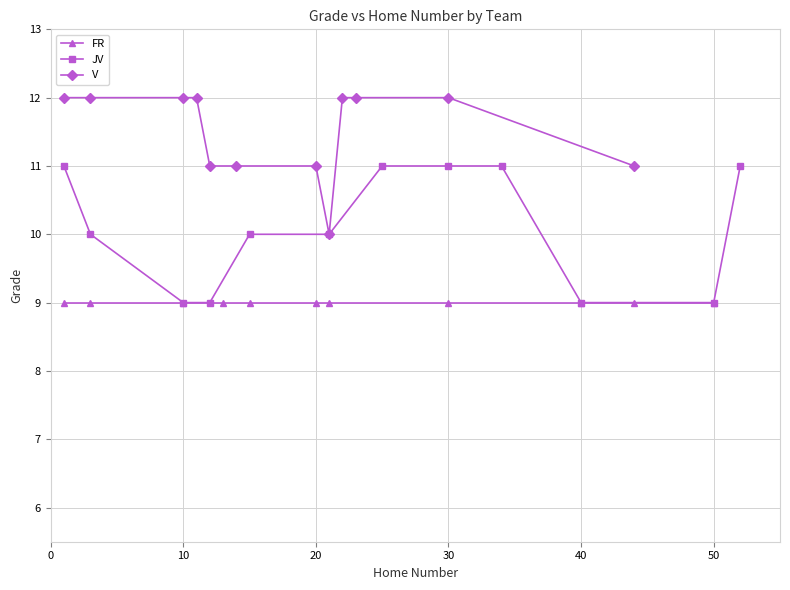

How many categories are shown in the chart?

12